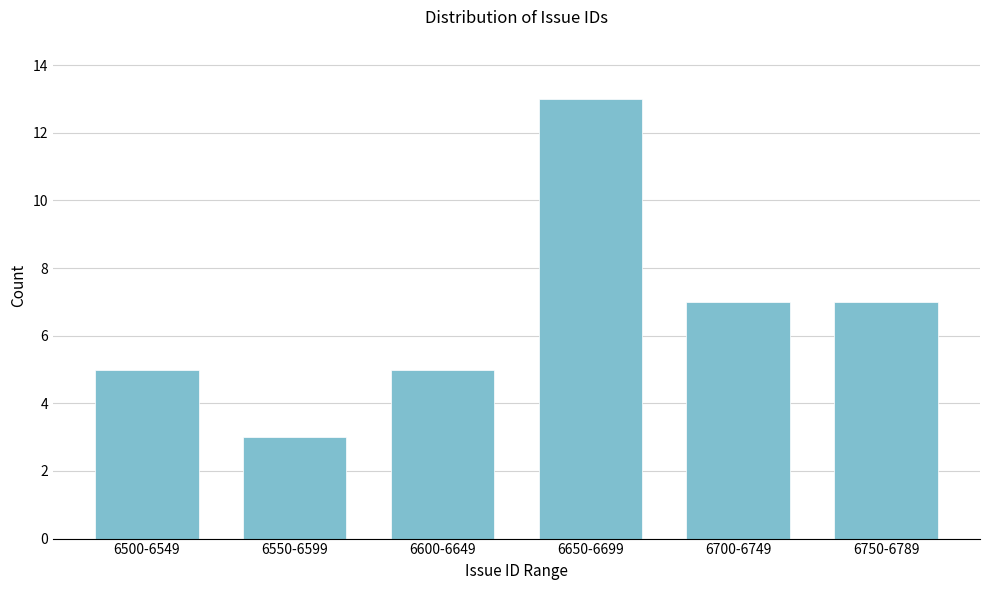

Reading left to right, transcribe all the data shown in this chart.

5	3	5	13	7	7